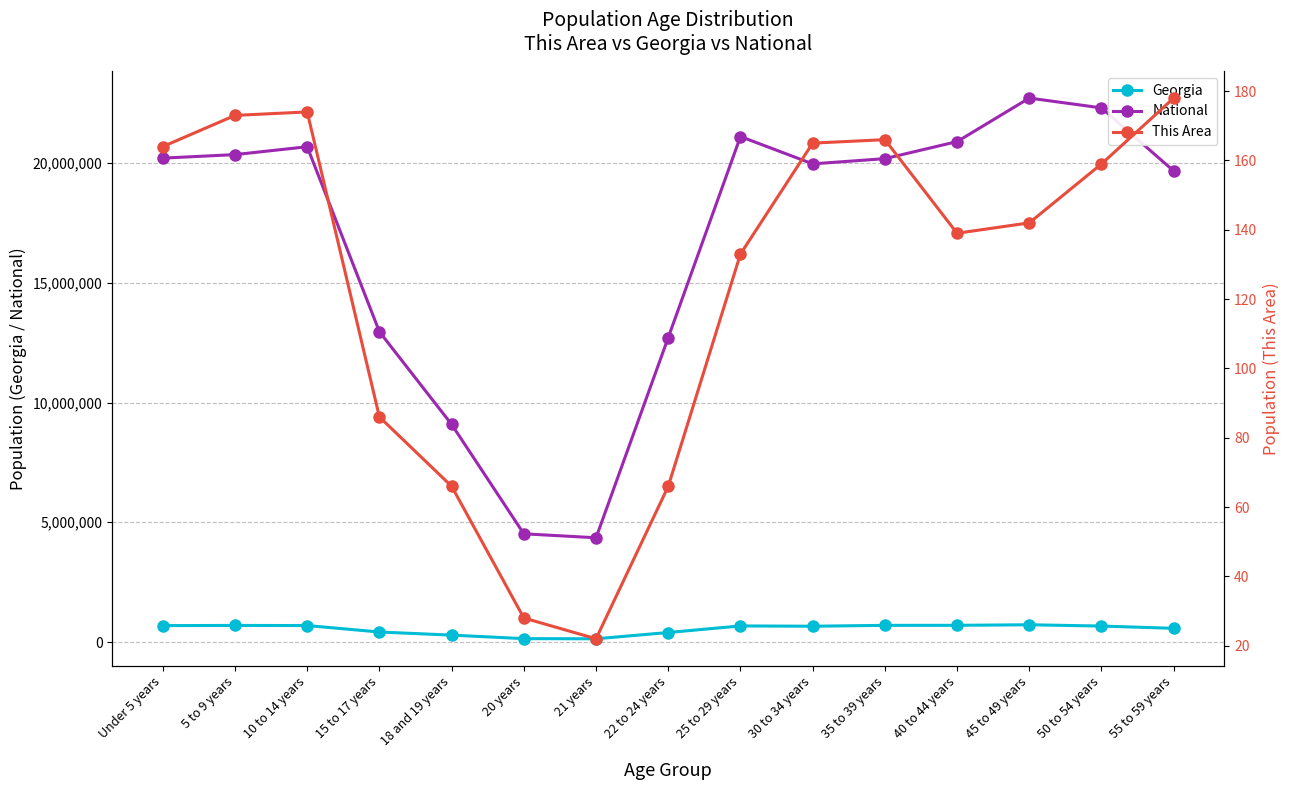

Reading right to left, extract all data points from this chart.

Georgia: 55 to 59 years=573551	50 to 54 years=668591	45 to 49 years=722661	40 to 44 years=699481	35 to 39 years=698059	30 to 34 years=661625	25 to 29 years=673935	22 to 24 years=399358	21 years=137251	20 years=143471	18 and 19 years=290077	15 to 17 years=419922	10 to 14 years=689684	5 to 9 years=695161	Under 5 years=686785
National: 55 to 59 years=19664805	50 to 54 years=22298125	45 to 49 years=22708591	40 to 44 years=20890964	35 to 39 years=20179642	30 to 34 years=19962099	25 to 29 years=21101849	22 to 24 years=12712576	21 years=4354294	20 years=4519129	18 and 19 years=9086089	15 to 17 years=12954254	10 to 14 years=20677194	5 to 9 years=20348657	Under 5 years=20201362
This Area: 55 to 59 years=178	50 to 54 years=159	45 to 49 years=142	40 to 44 years=139	35 to 39 years=166	30 to 34 years=165	25 to 29 years=133	22 to 24 years=66	21 years=22	20 years=28	18 and 19 years=66	15 to 17 years=86	10 to 14 years=174	5 to 9 years=173	Under 5 years=164